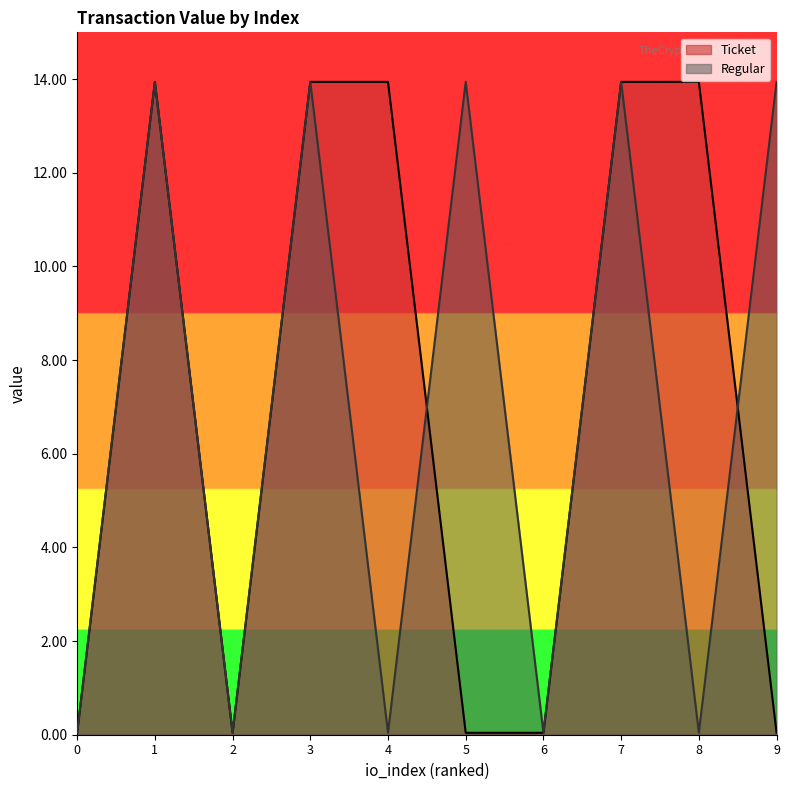

What are all the series names shown in the legend?

Ticket, Regular